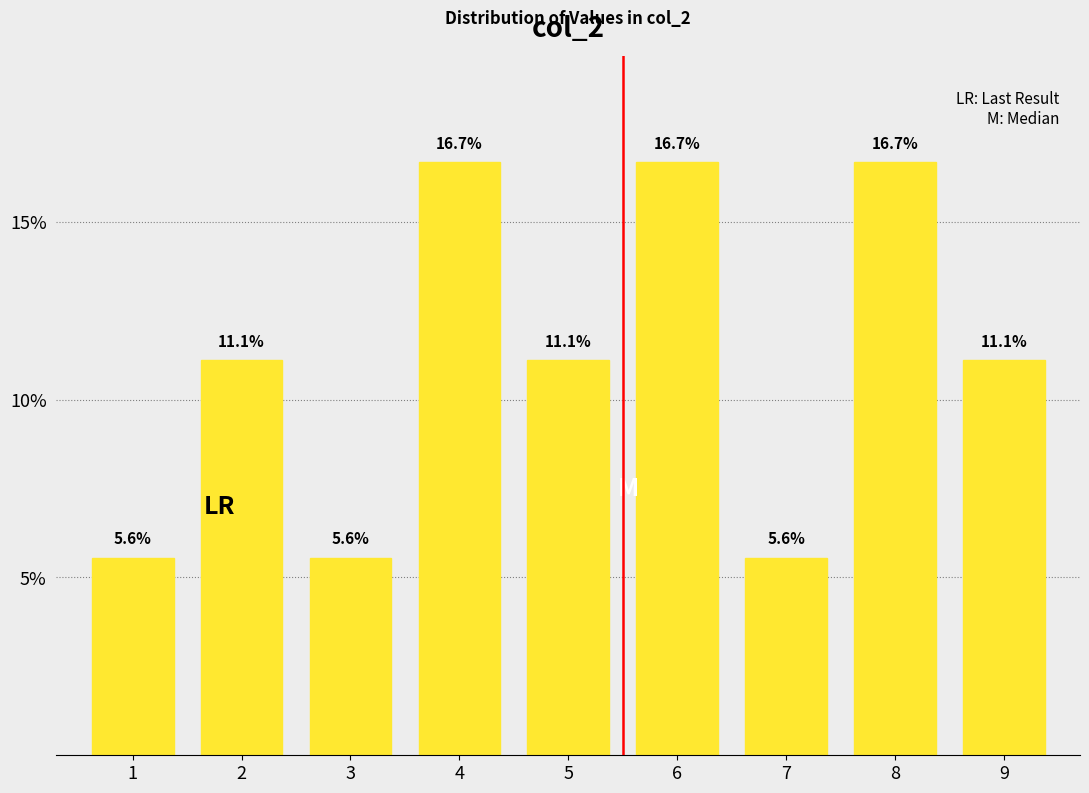

Reading left to right, extract all data points from this chart.

1=5.6	2=11.1	3=5.6	4=16.7	5=11.1	6=16.7	7=5.6	8=16.7	9=11.1